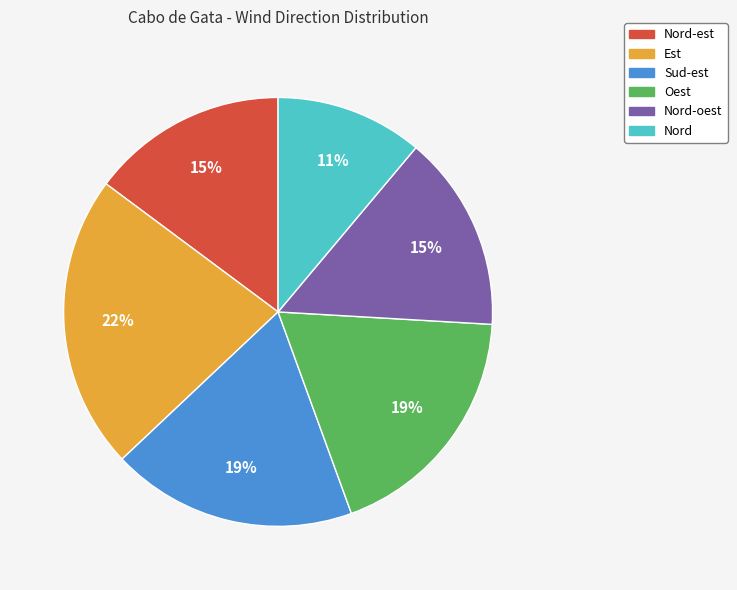

The Est slice represents 22% of the pie. True or false?

True